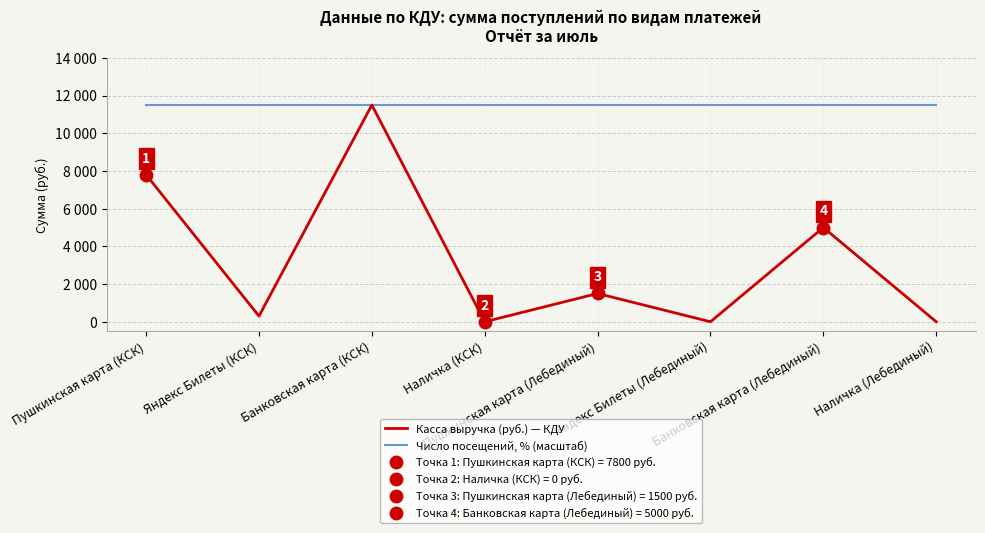

Reading right to left, transcribe all the data shown in this chart.

Касса выручка (руб.) — КДУ: Наличка (Лебединый)=0	Банковская карта (Лебединый)=5000	Яндекс Билеты (Лебединый)=0	Пушкинская карта (Лебединый)=1500	Наличка (КСК)=0	Банковская карта (КСК)=11500	Яндекс Билеты (КСК)=300	Пушкинская карта (КСК)=7800
Число посещений, % (масштаб): Наличка (Лебединый)=11500	Банковская карта (Лебединый)=11500	Яндекс Билеты (Лебединый)=11500	Пушкинская карта (Лебединый)=11500	Наличка (КСК)=11500	Банковская карта (КСК)=11500	Яндекс Билеты (КСК)=11500	Пушкинская карта (КСК)=11500